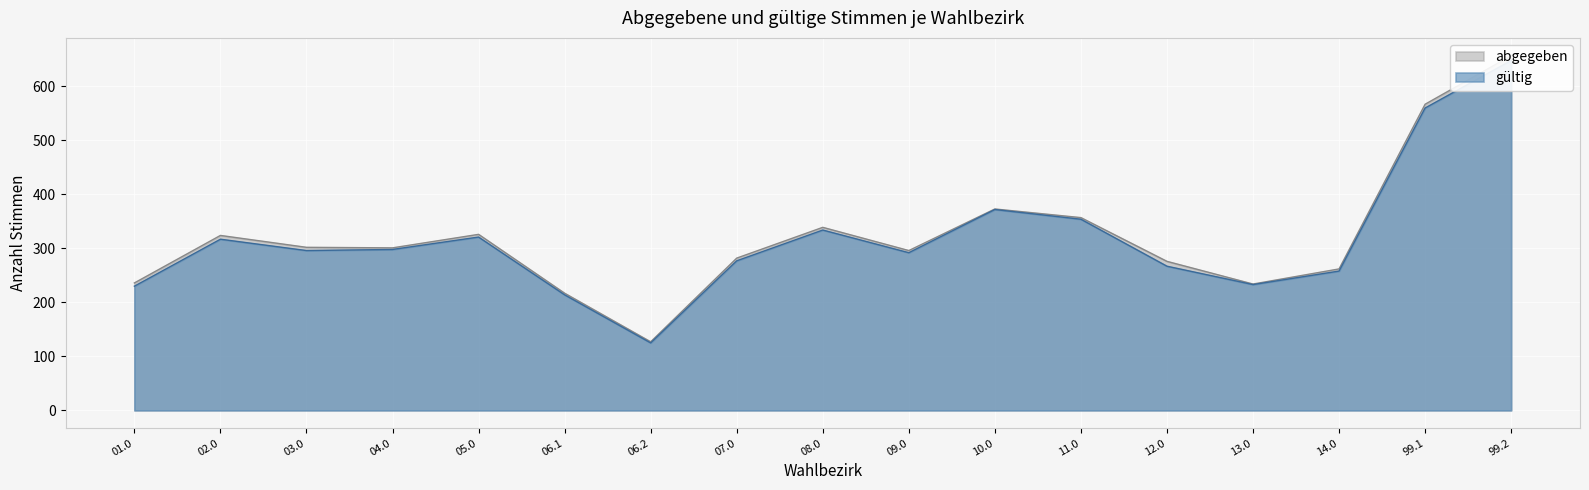

True or false: abgegeben has more than 0 interior local peaks.

True